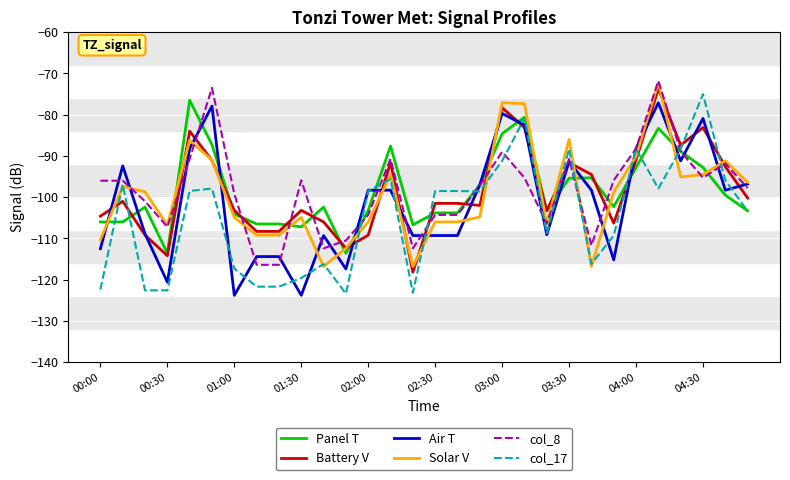

Which series ends up on top after the final intersection of Panel T and Solar V?

Solar V